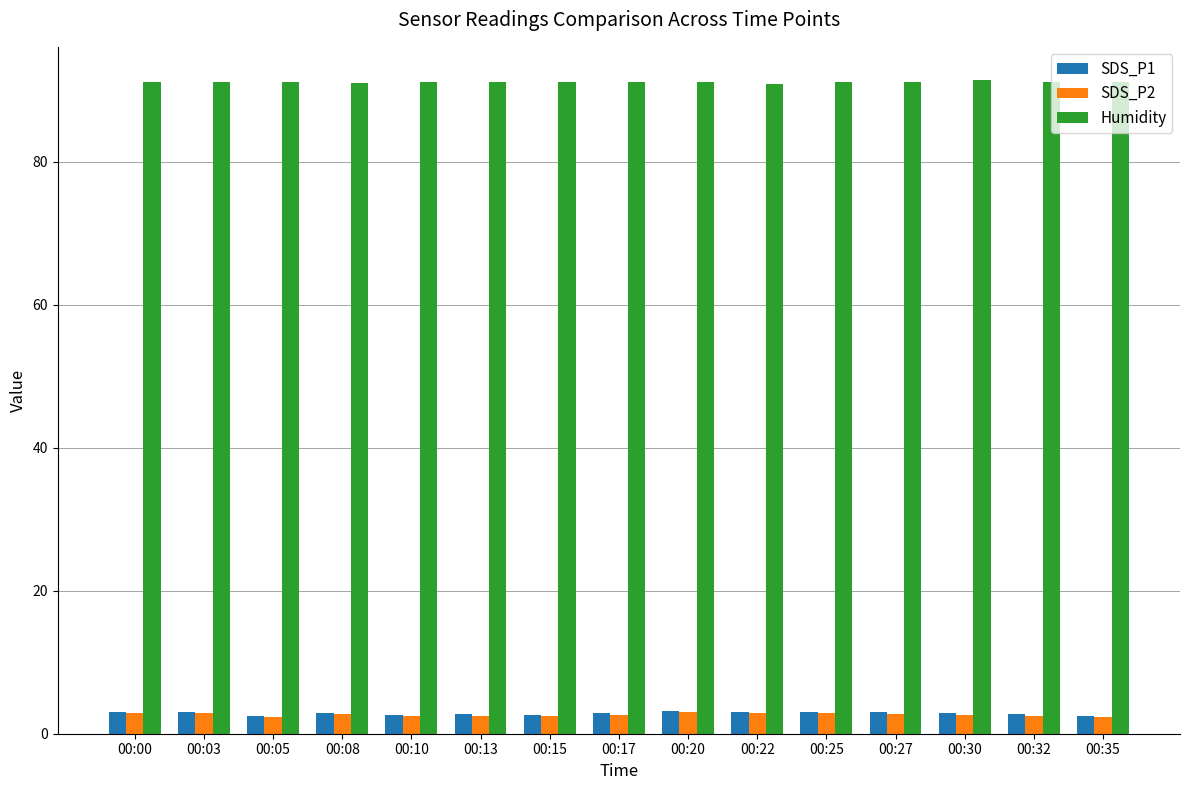

What is the spread (max minus min) of values at 00:13?

88.6